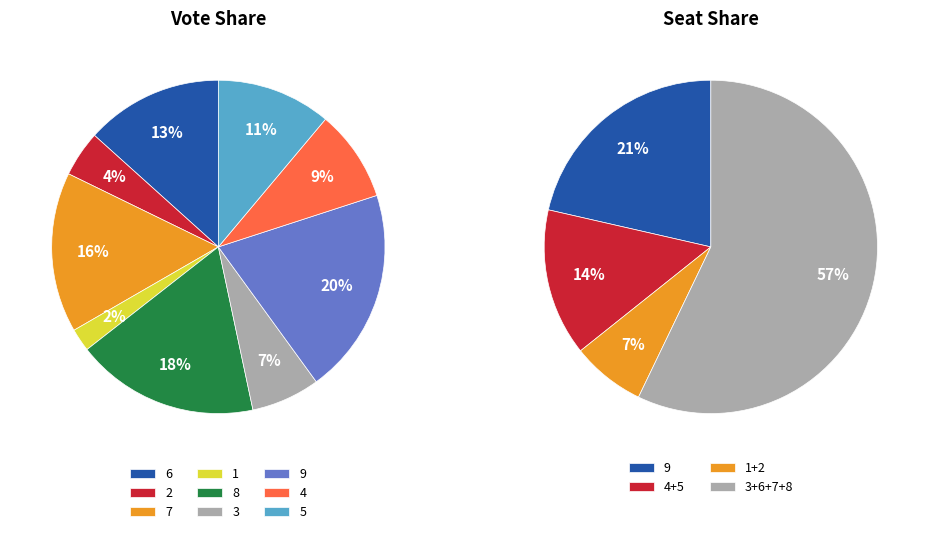

Is it true that 7 is 22% of the pie?

False